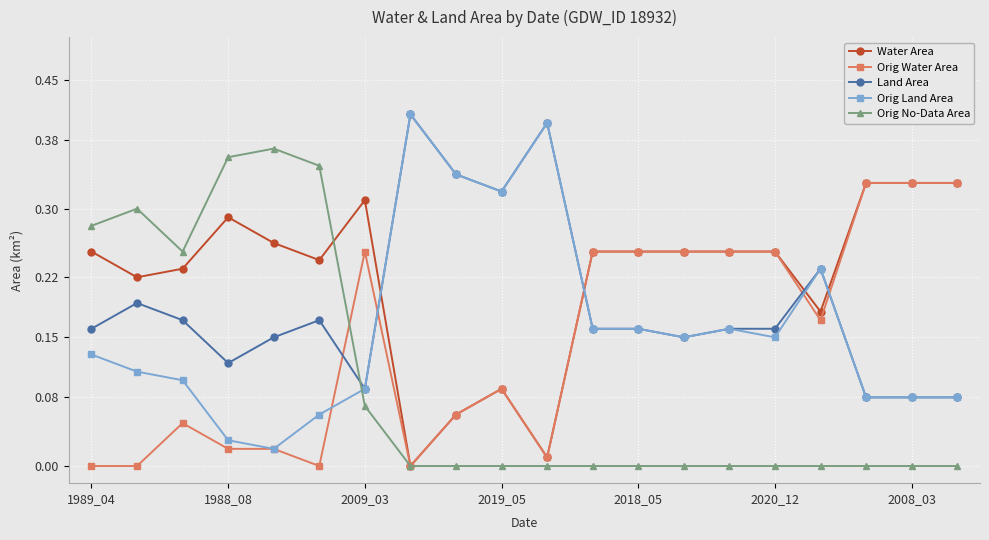

Which series has the largest total across all categories?

Water Area